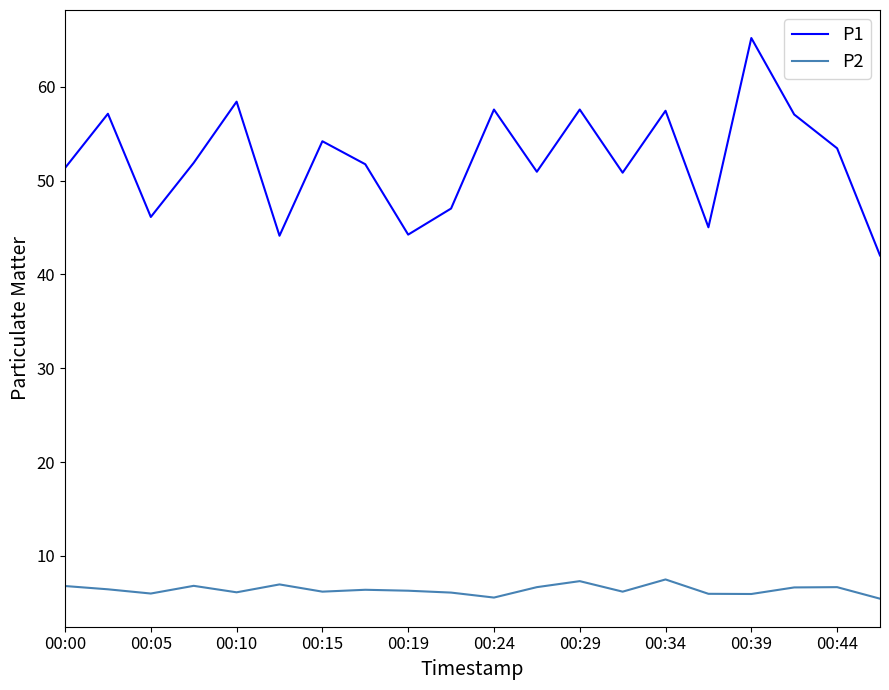

What is the smallest value displayed?

5.5